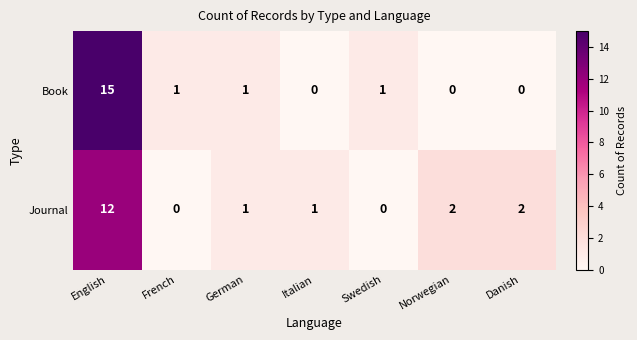

Between English and Danish, which series saw the biggest shift?

Book